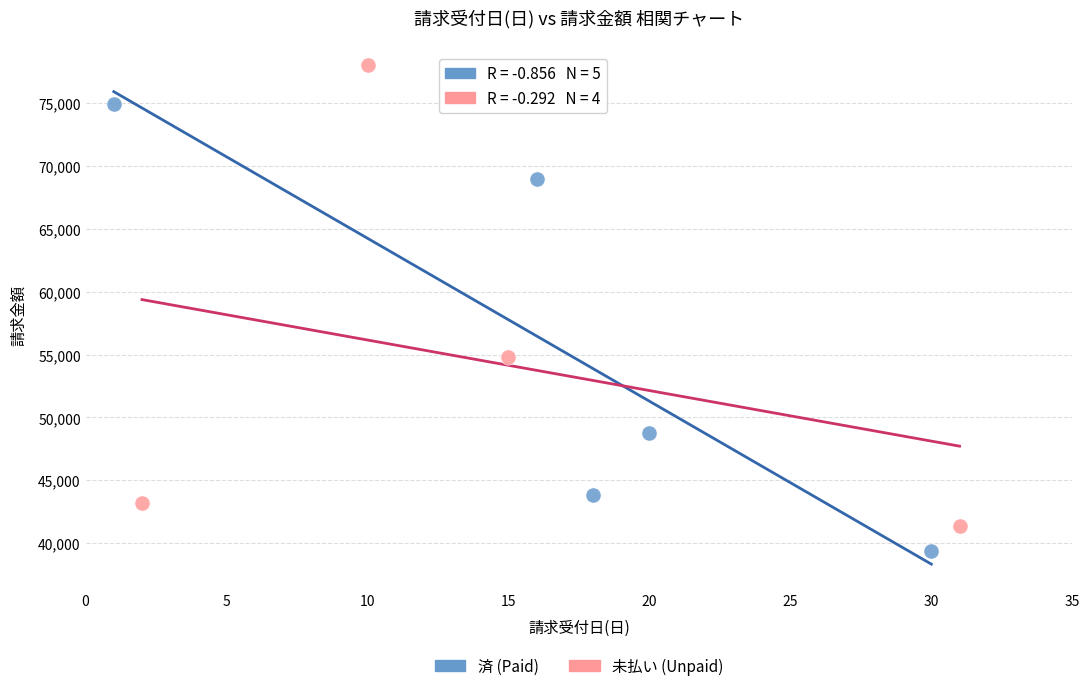

Which series contains the highest Y value?

未払い (Unpaid)